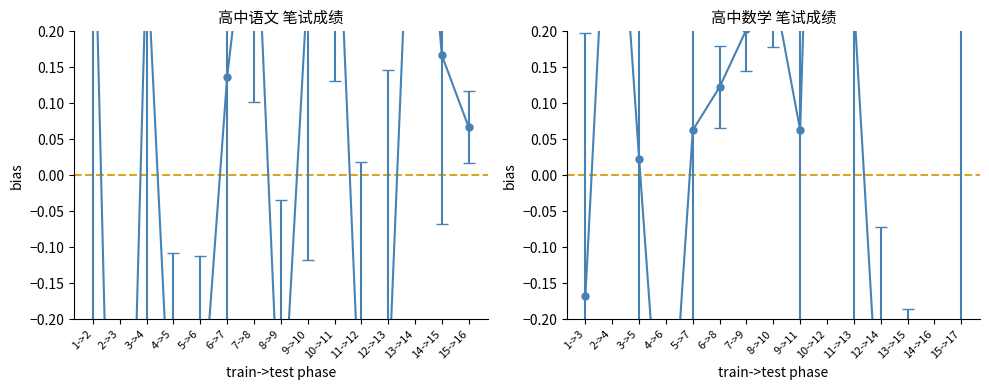

Where is the first local minimum for 高中语文?

2->3